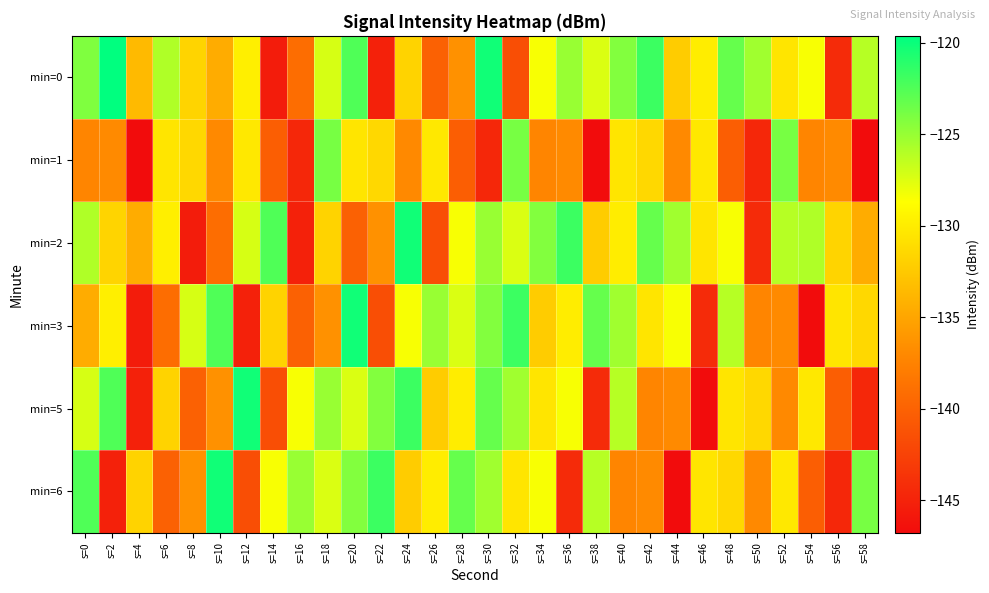

Reading left to right, extract all data points from this chart.

min=0: s=0=-124.2	s=2=-119.6	s=4=-133.5	s=6=-125.8	s=8=-131.7	s=10=-134.5	s=12=-129.8	s=14=-145.5	s=16=-139.1	s=18=-127.2	s=20=-122.5	s=22=-145.1	s=24=-131.8	s=26=-140.1	s=28=-136.5	s=30=-120.2	s=32=-141.5	s=34=-128.4	s=36=-125.1	s=38=-127.4	s=40=-124.3	s=42=-121.7	s=44=-132.3	s=46=-129.9	s=48=-123.2	s=50=-125.3	s=52=-130.5	s=54=-128.5	s=56=-144.4	s=58=-126.1
min=1: s=0=-137.2	s=2=-136.9	s=4=-146.8	s=6=-130.4	s=8=-131.4	s=10=-137.0	s=12=-130.3	s=14=-140.3	s=16=-144.6	s=18=-123.9	s=20=-130.4	s=22=-131.4	s=24=-137.0	s=26=-130.3	s=28=-140.3	s=30=-144.6	s=32=-123.9	s=34=-137.2	s=36=-136.9	s=38=-146.8	s=40=-130.4	s=42=-131.4	s=44=-137.0	s=46=-130.3	s=48=-140.3	s=50=-144.6	s=52=-123.9	s=54=-137.2	s=56=-136.9	s=58=-146.8
min=2: s=0=-125.8	s=2=-131.7	s=4=-134.5	s=6=-129.8	s=8=-145.5	s=10=-139.1	s=12=-127.2	s=14=-122.5	s=16=-145.1	s=18=-131.8	s=20=-140.1	s=22=-136.5	s=24=-120.2	s=26=-141.5	s=28=-128.4	s=30=-125.1	s=32=-127.4	s=34=-124.3	s=36=-121.7	s=38=-132.3	s=40=-129.9	s=42=-123.2	s=44=-125.3	s=46=-130.5	s=48=-128.5	s=50=-144.4	s=52=-126.1	s=54=-125.8	s=56=-131.7	s=58=-134.5
min=3: s=0=-134.5	s=2=-129.8	s=4=-145.5	s=6=-139.1	s=8=-127.2	s=10=-122.5	s=12=-145.1	s=14=-131.8	s=16=-140.1	s=18=-136.5	s=20=-120.2	s=22=-141.5	s=24=-128.4	s=26=-125.1	s=28=-127.4	s=30=-124.3	s=32=-121.7	s=34=-132.3	s=36=-129.9	s=38=-123.2	s=40=-125.3	s=42=-130.5	s=44=-128.5	s=46=-144.4	s=48=-126.1	s=50=-137.2	s=52=-136.9	s=54=-146.8	s=56=-130.4	s=58=-131.4
min=5: s=0=-127.2	s=2=-122.5	s=4=-145.1	s=6=-131.8	s=8=-140.1	s=10=-136.5	s=12=-120.2	s=14=-141.5	s=16=-128.4	s=18=-125.1	s=20=-127.4	s=22=-124.3	s=24=-121.7	s=26=-132.3	s=28=-129.9	s=30=-123.2	s=32=-125.3	s=34=-130.5	s=36=-128.5	s=38=-144.4	s=40=-126.1	s=42=-137.2	s=44=-136.9	s=46=-146.8	s=48=-130.4	s=50=-131.4	s=52=-137.0	s=54=-130.3	s=56=-140.3	s=58=-144.6
min=6: s=0=-122.5	s=2=-145.1	s=4=-131.8	s=6=-140.1	s=8=-136.5	s=10=-120.2	s=12=-141.5	s=14=-128.4	s=16=-125.1	s=18=-127.4	s=20=-124.3	s=22=-121.7	s=24=-132.3	s=26=-129.9	s=28=-123.2	s=30=-125.3	s=32=-130.5	s=34=-128.5	s=36=-144.4	s=38=-126.1	s=40=-137.2	s=42=-136.9	s=44=-146.8	s=46=-130.4	s=48=-131.4	s=50=-137.0	s=52=-130.3	s=54=-140.3	s=56=-144.6	s=58=-123.9